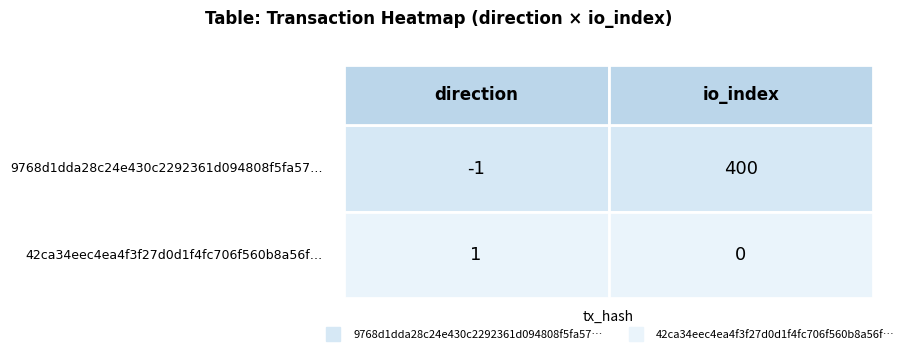

Reading left to right, extract all data points from this chart.

9768d1dda28c24e430c2292361d094808f5fa57: direction=-1	io_index=400
42ca34eec4ea4f3f27d0d1f4fc706f560b8a56f: direction=1	io_index=0